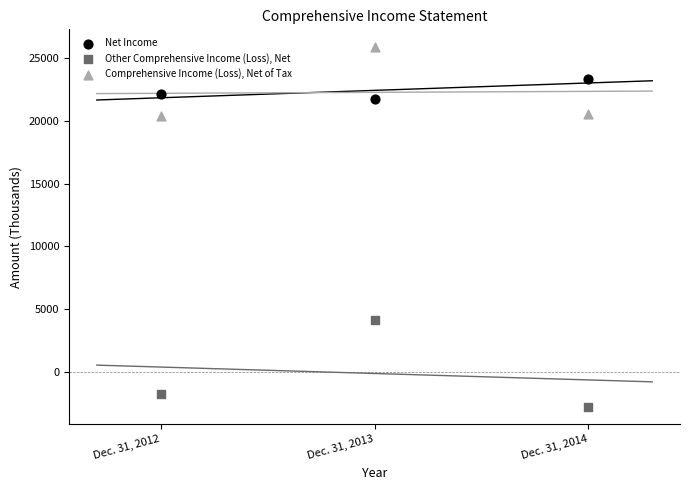

Which series has the largest Y range (max minus min)?

Other Comprehensive Income (Loss), Net